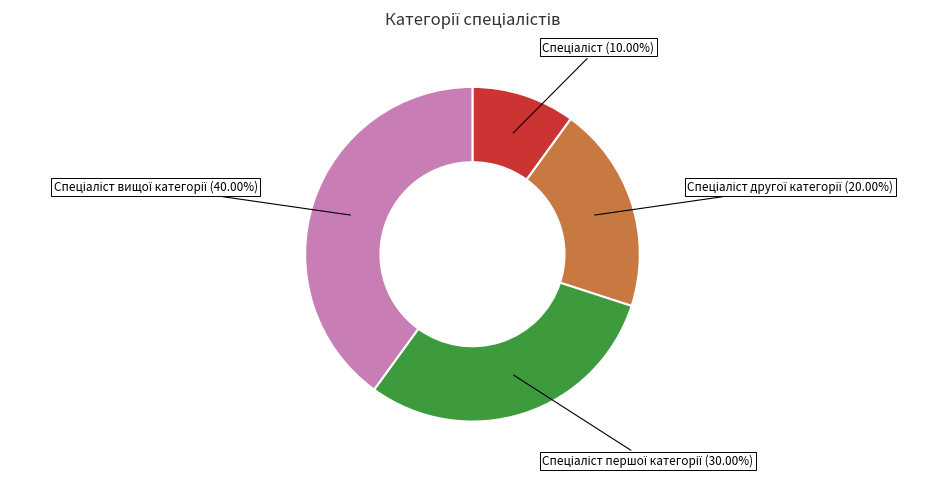

How many slices are in this pie chart?

4